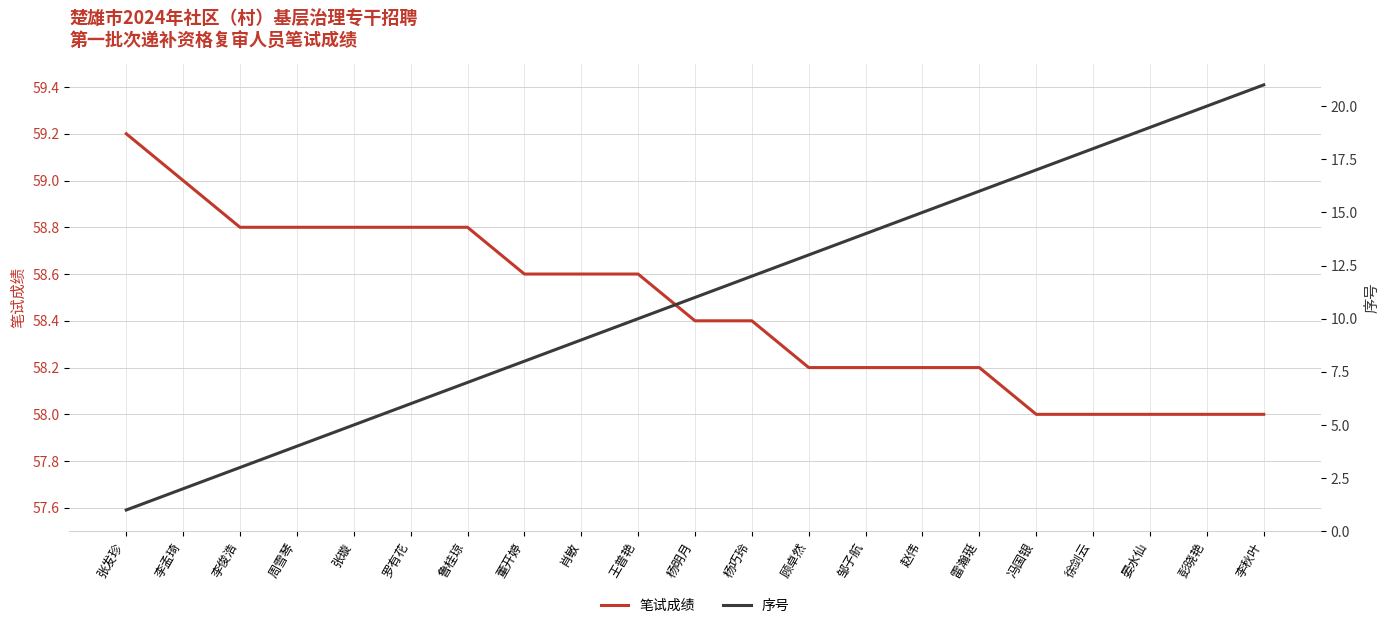

What position from the left is 李秋叶?

21